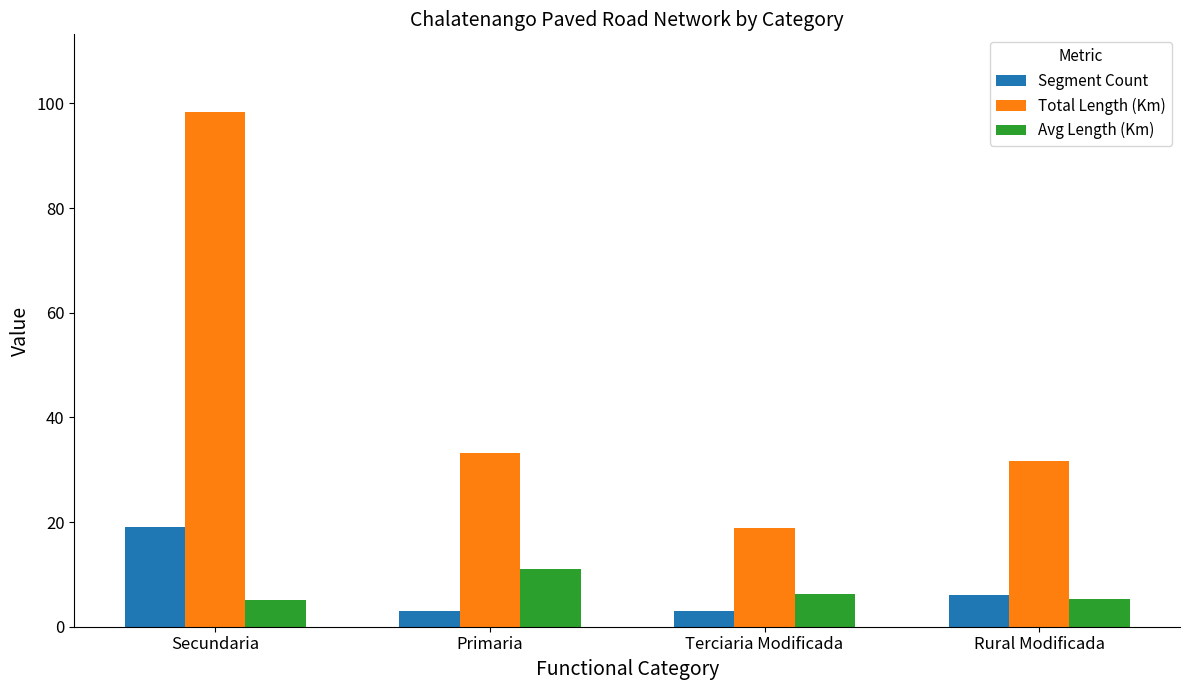

At which label does Avg Length (Km) first exceed 6?

Primaria